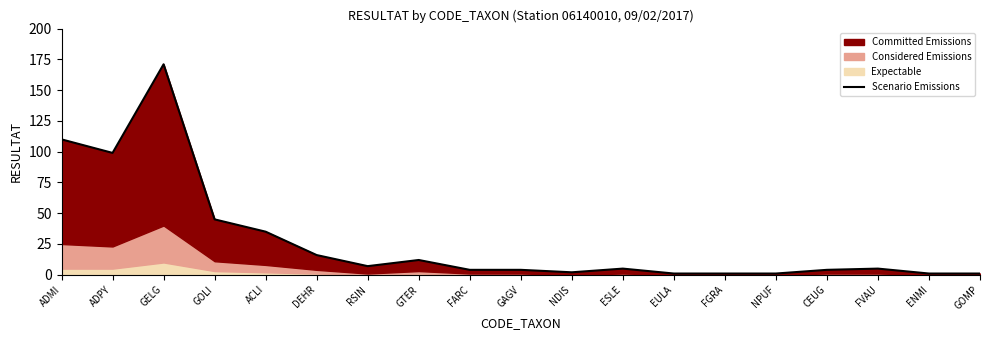

At which label is the value closest to 86?

ADPY